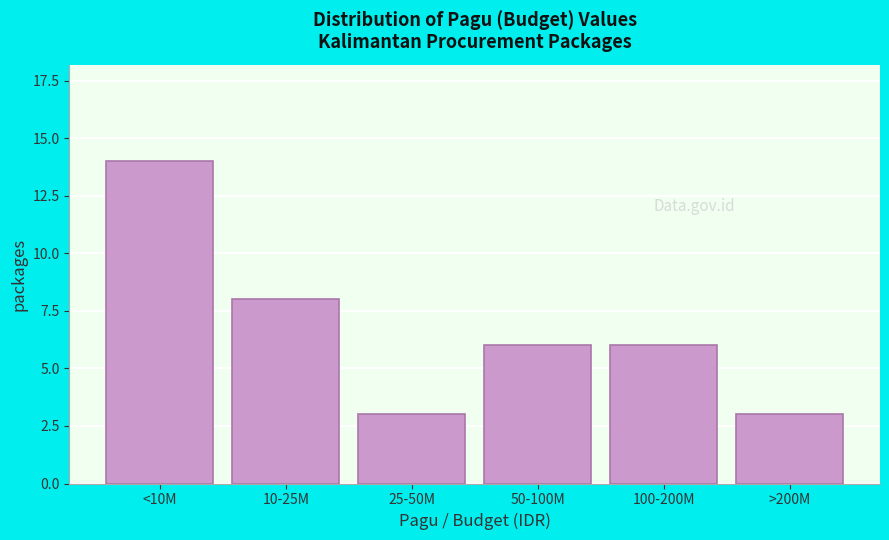

Reading left to right, extract all data points from this chart.

<10M=14	10-25M=8	25-50M=3	50-100M=6	100-200M=6	>200M=3